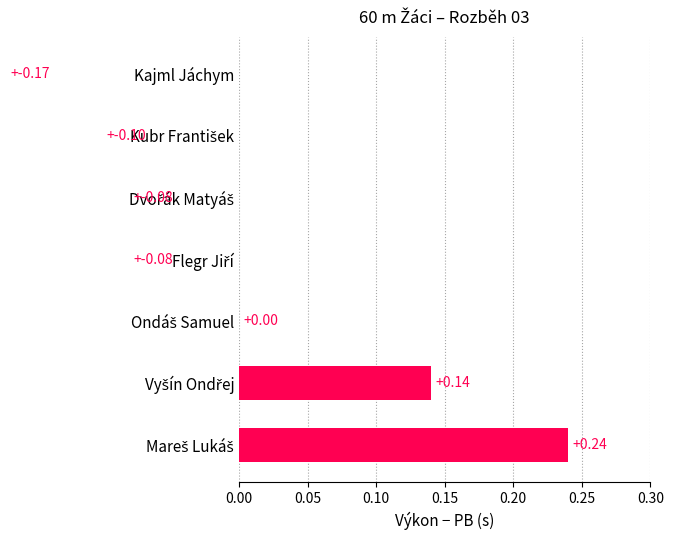

What is the value of the 1st bar from the left?

0.2